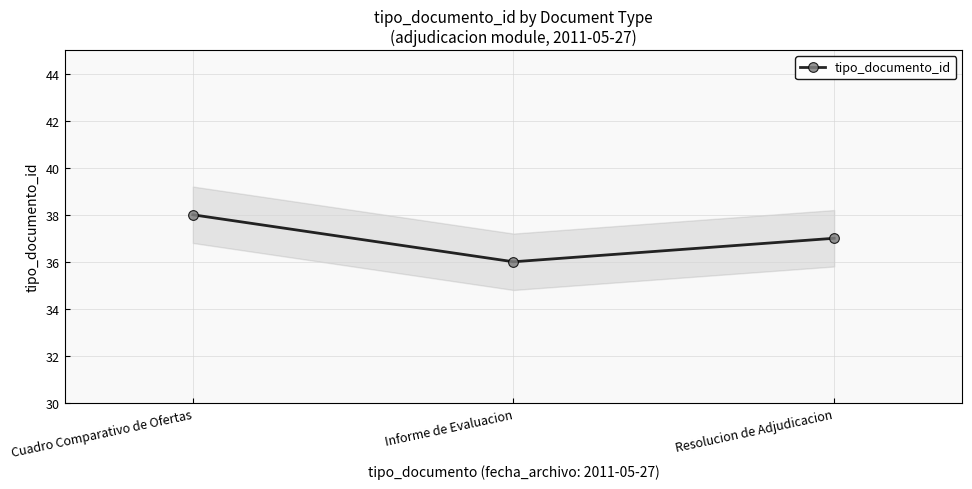

Which has a higher value, Resolucion de Adjudicacion or Informe de Evaluacion?

Resolucion de Adjudicacion